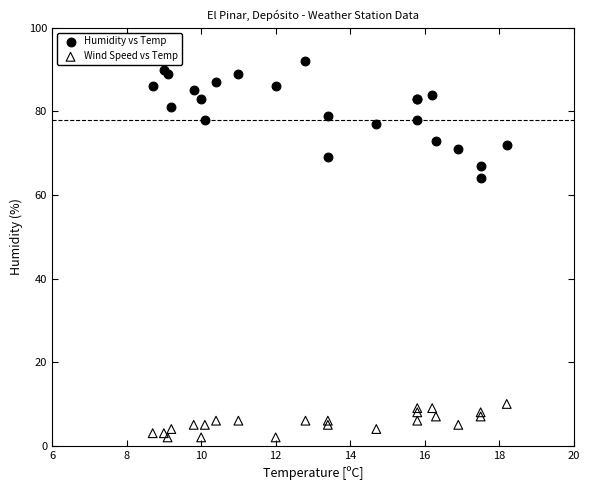

Which series contains the lowest Y value?

Wind Speed vs Temp